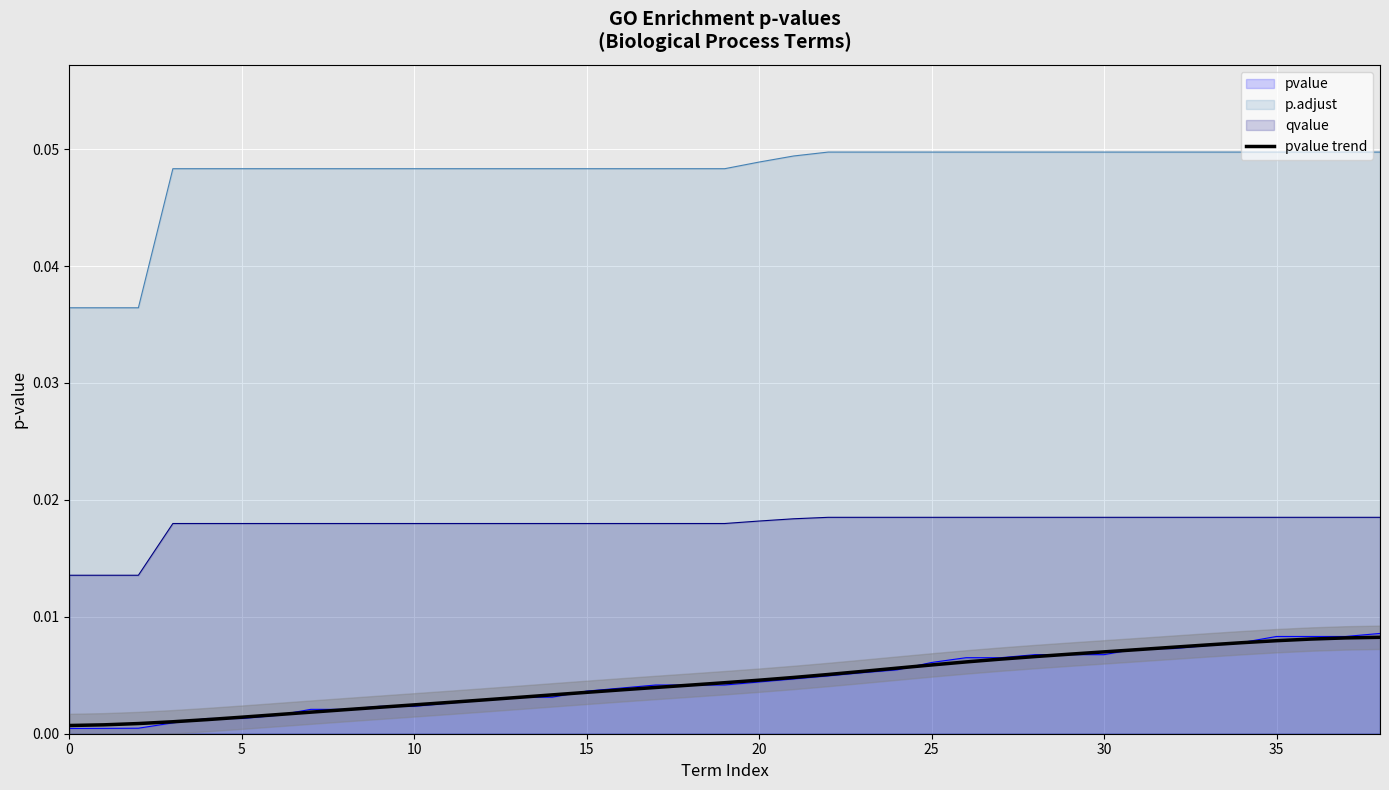

True or false: qvalue and pvalue intersect in this chart.

False